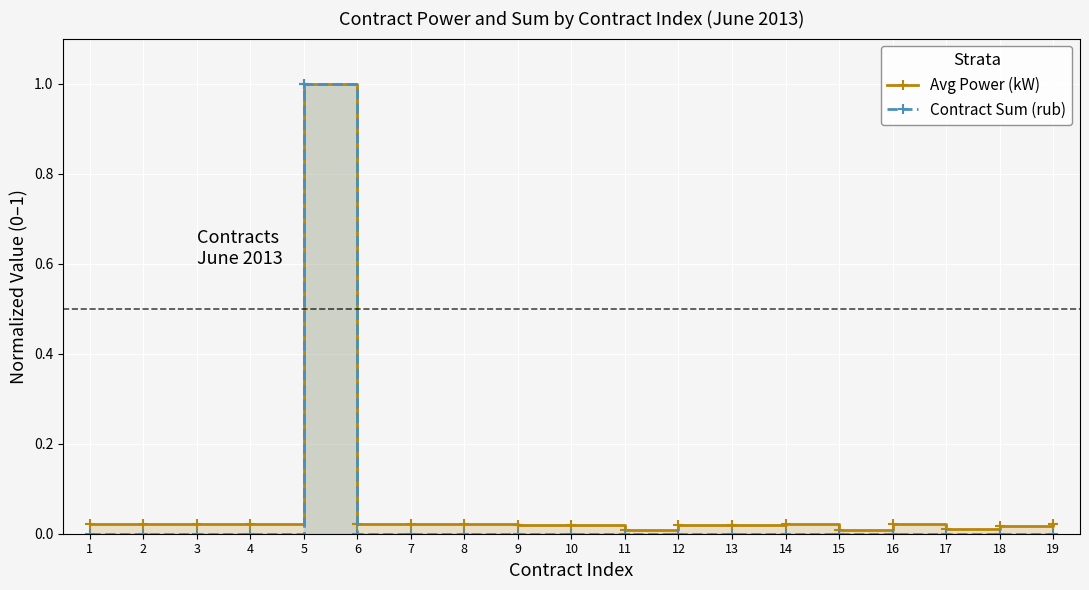

In Contract Sum (rub), how many points are higher than both neighbors (excluding endpoints)?

1